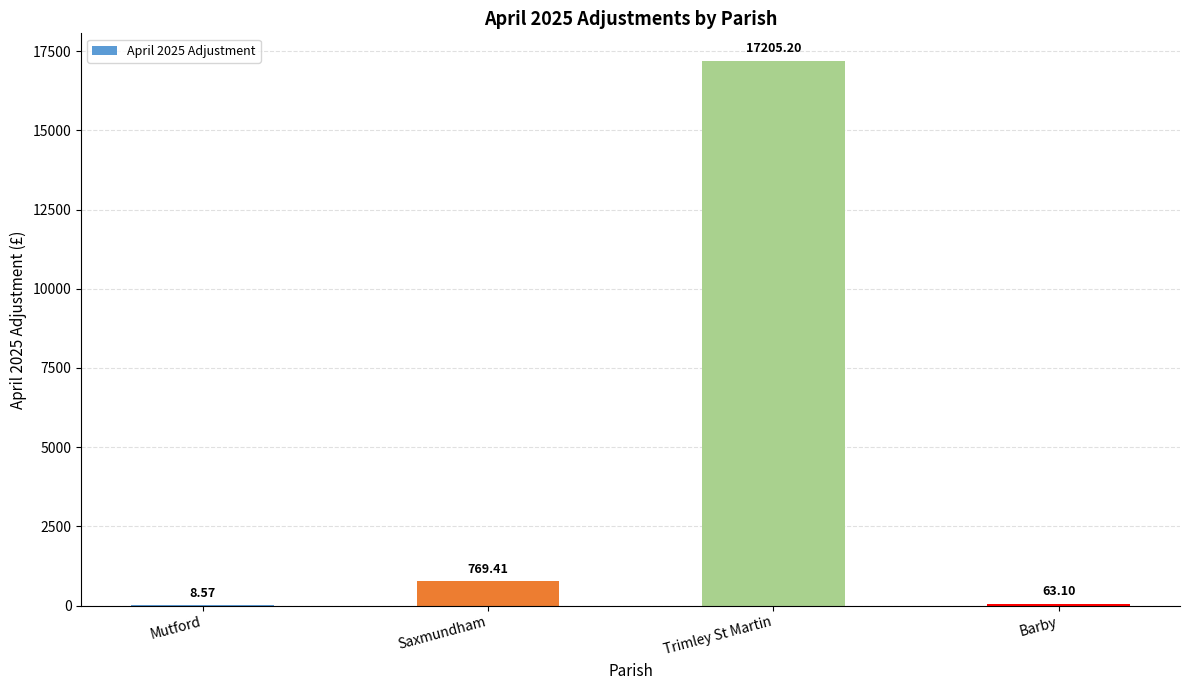

Which category has the highest value across all series?

Trimley St Martin